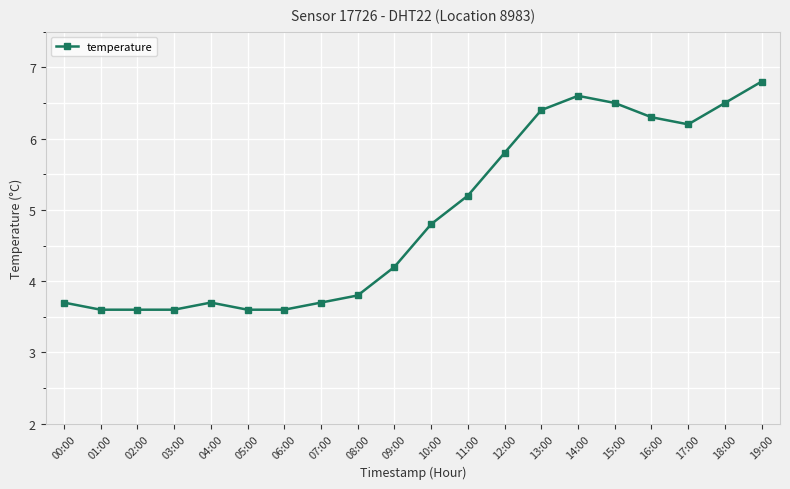

What position from the left is 06:00?

7